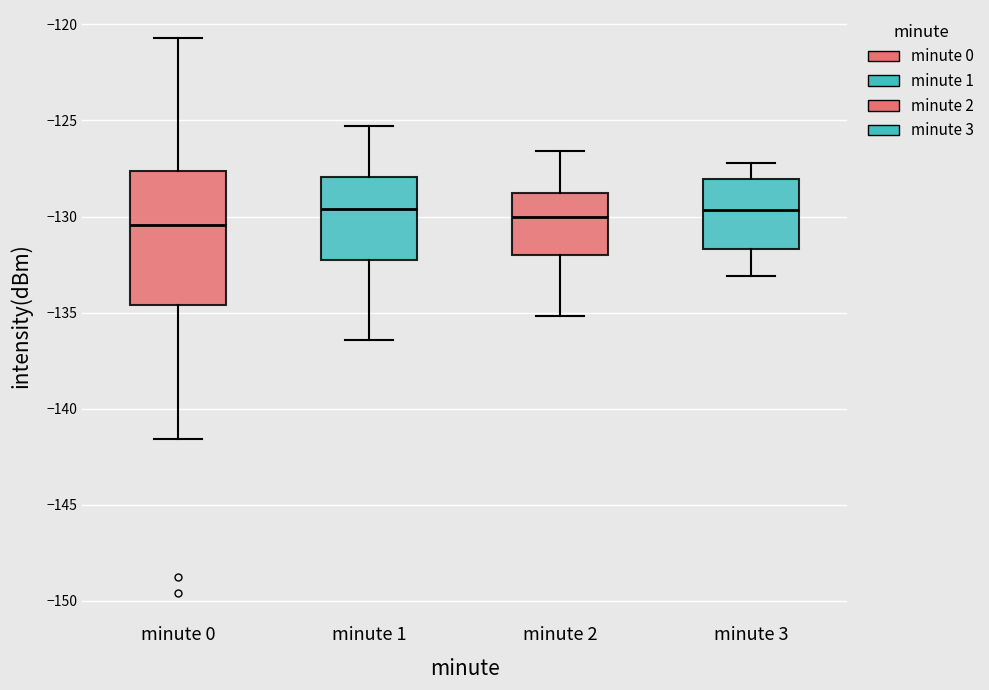

Reading left to right, transcribe this box plot: for each box, give where its median line is, the range the box spans, and where its two whiskers end, as read against the y-axis. The values are not printed on the chart, so give them approximately, as read against the axis.

minute 0: median -130.5, box -134.5 to -127.5, whiskers -141.5 to -120.5
minute 1: median -129.5, box -132.5 to -128.0, whiskers -136.5 to -125.5
minute 2: median -130.0, box -132.0 to -128.5, whiskers -135.0 to -126.5
minute 3: median -129.5, box -131.5 to -128.0, whiskers -133.0 to -127.0